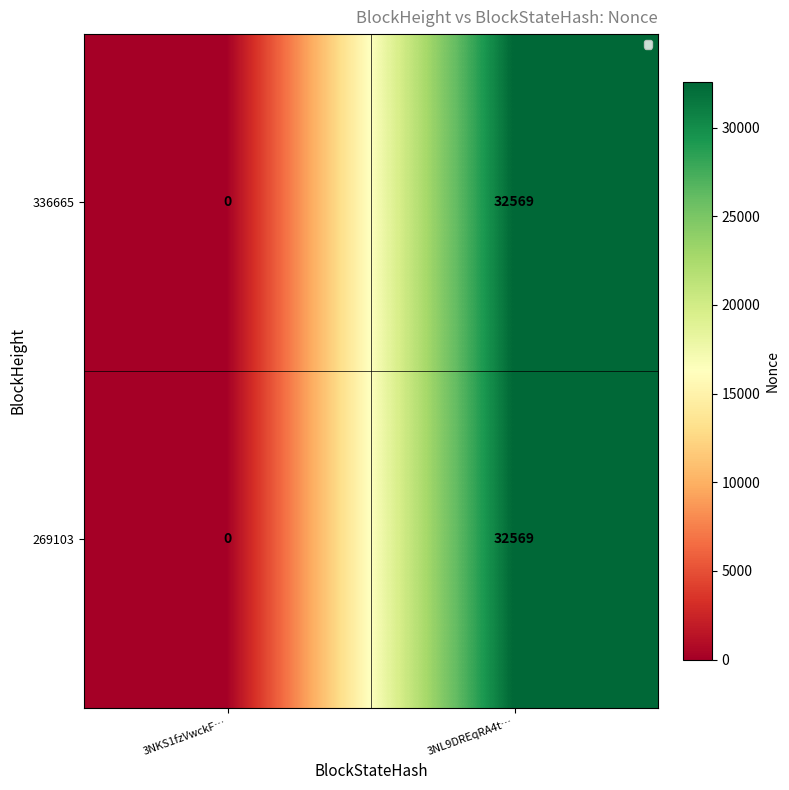

How many positive values does the 336665 series have?

1